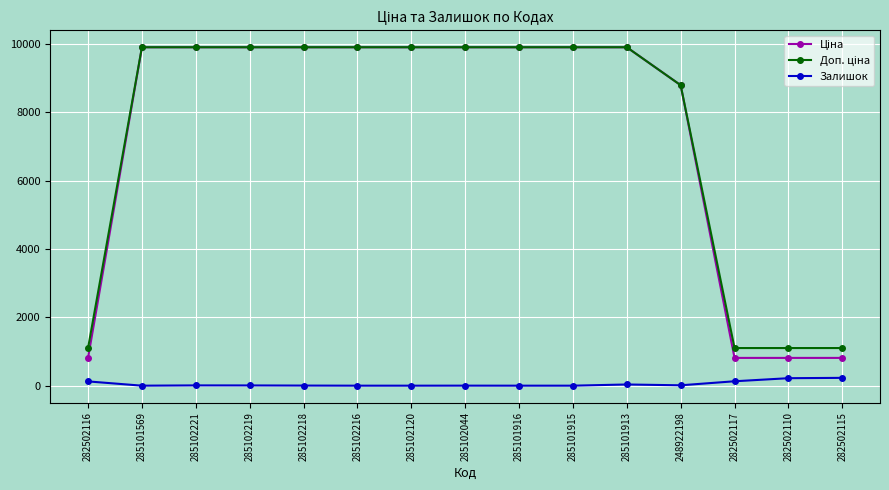

At how many categories does at least one series exceed 2008?

11